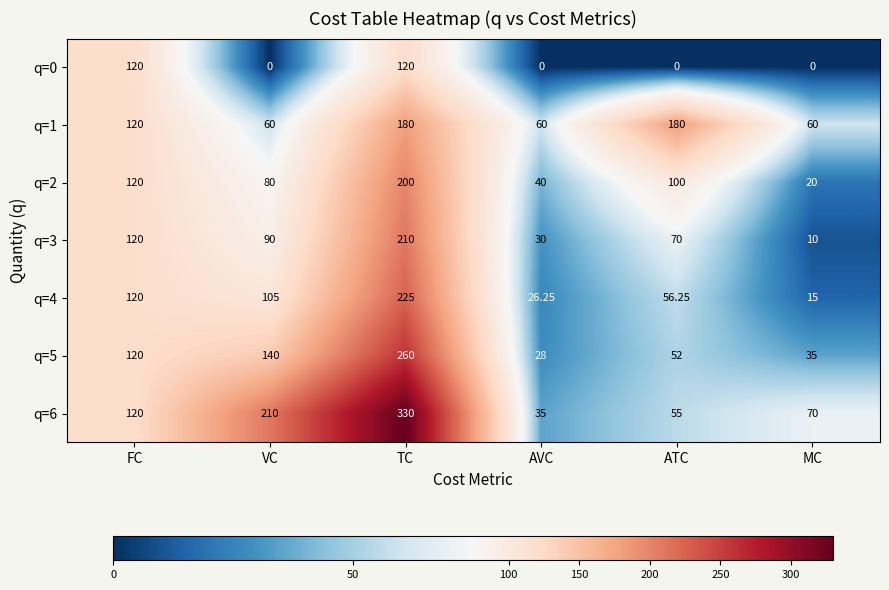

Which series changed the most between FC and MC?

q=0